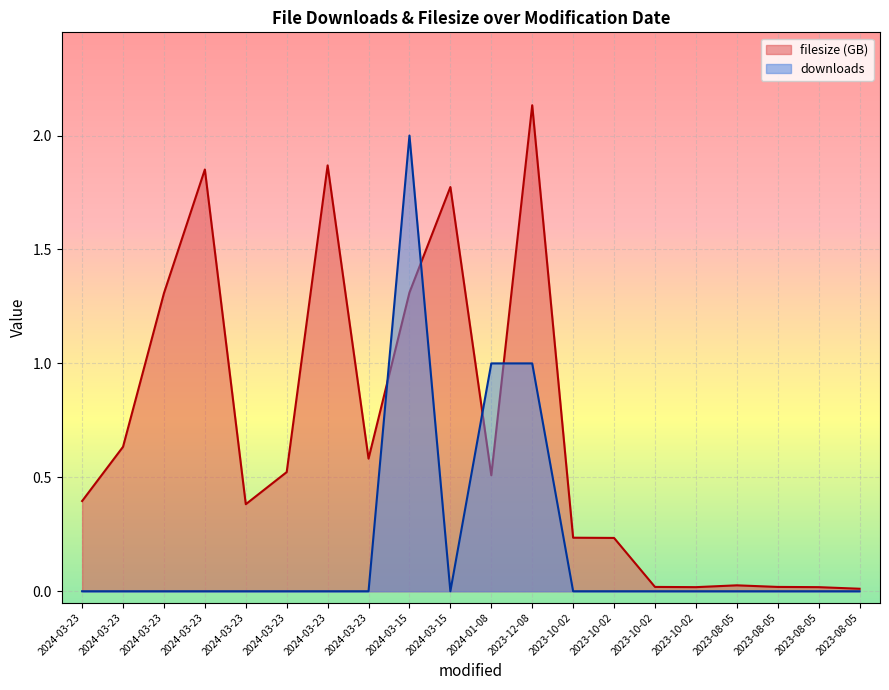

At which category is the sum across all series the highest?

2024-03-15